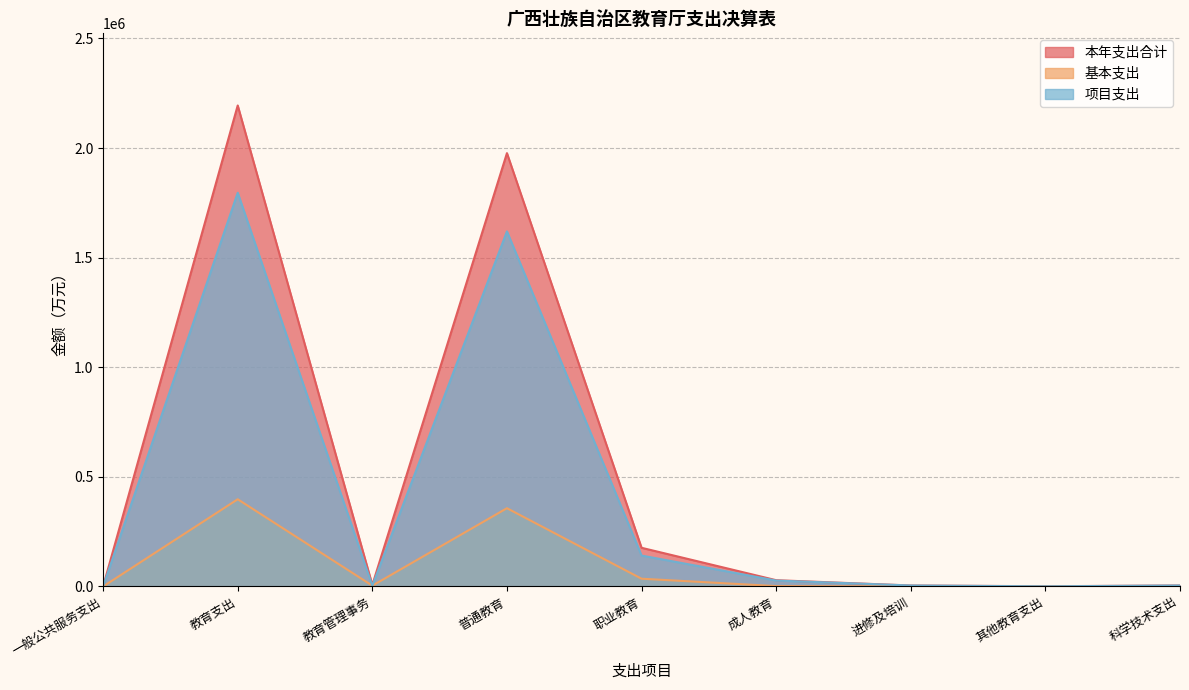

True or false: 本年支出合计 and 项目支出 cross at least once.

False